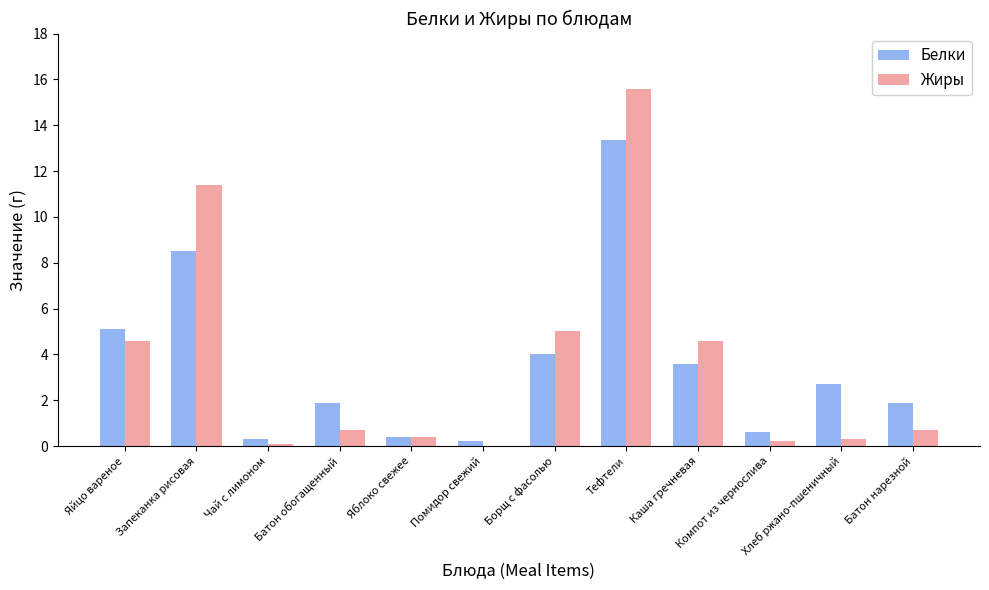

Are the bars grouped side by side (vs. stacked)?

Yes